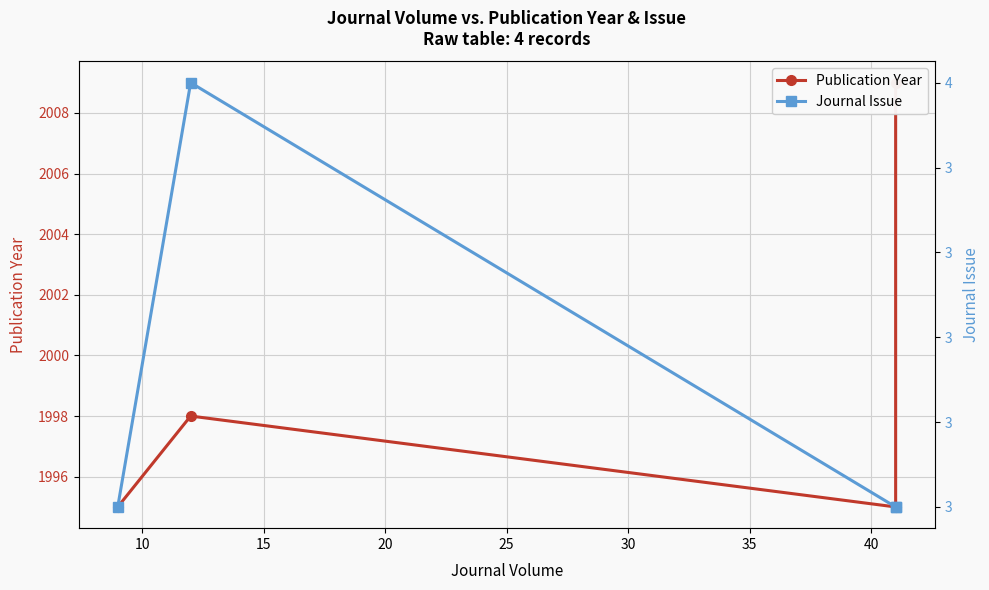

True or false: Publication Year and Journal Issue intersect in this chart.

False